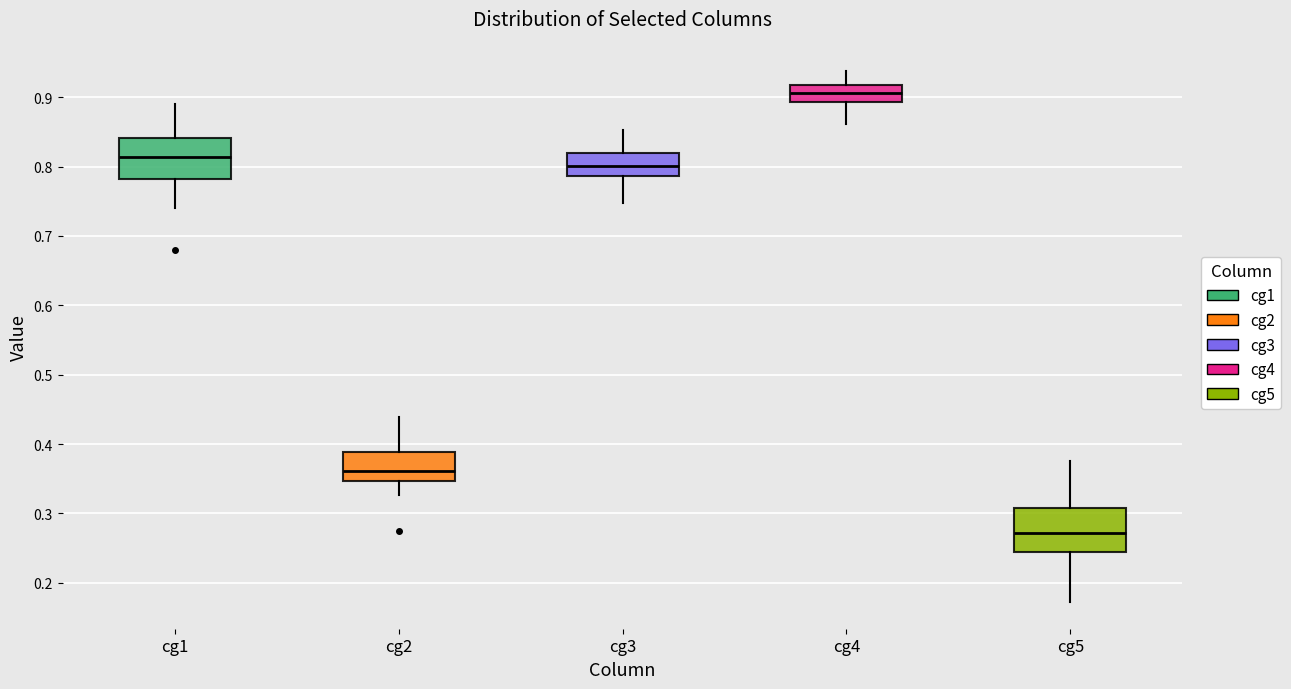

Reading left to right, transcribe this box plot: for each box, give where its median line is, the range the box spans, and where its two whiskers end, as read against the y-axis. The values are not printed on the chart, so give them approximately, as read against the axis.

cg1: median 0.81, box 0.78 to 0.84, whiskers 0.74 to 0.89
cg2: median 0.36, box 0.35 to 0.39, whiskers 0.33 to 0.44
cg3: median 0.80, box 0.79 to 0.82, whiskers 0.75 to 0.85
cg4: median 0.91, box 0.89 to 0.92, whiskers 0.86 to 0.94
cg5: median 0.27, box 0.25 to 0.31, whiskers 0.17 to 0.38